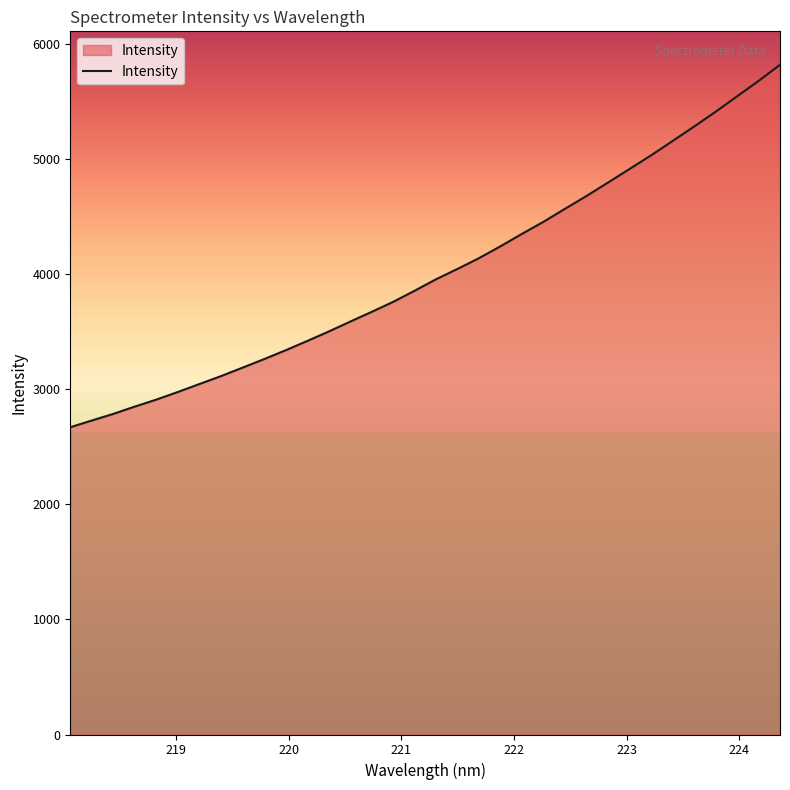

What is the greatest value displayed?

5820.2